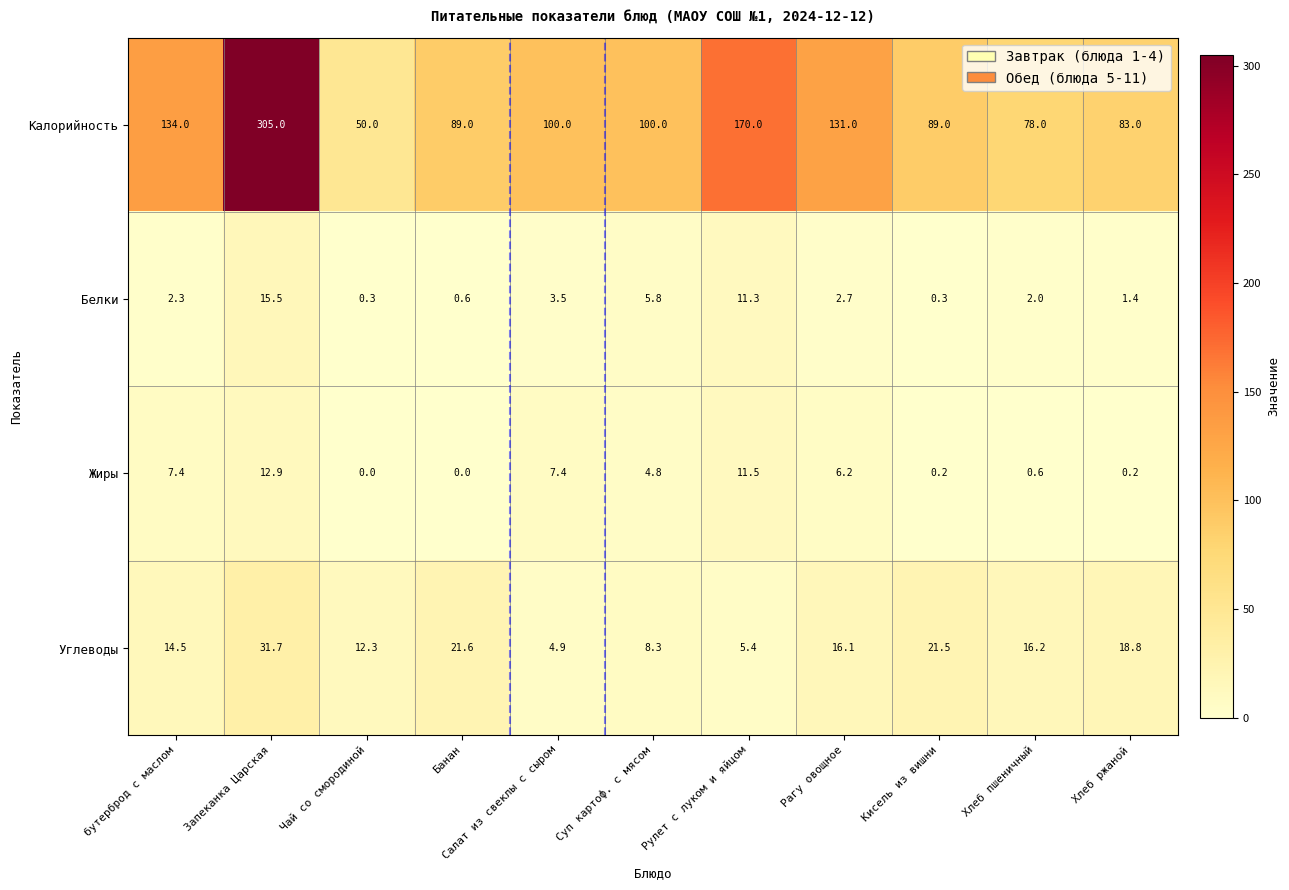

How many data points in Жиры are less than 4?

5